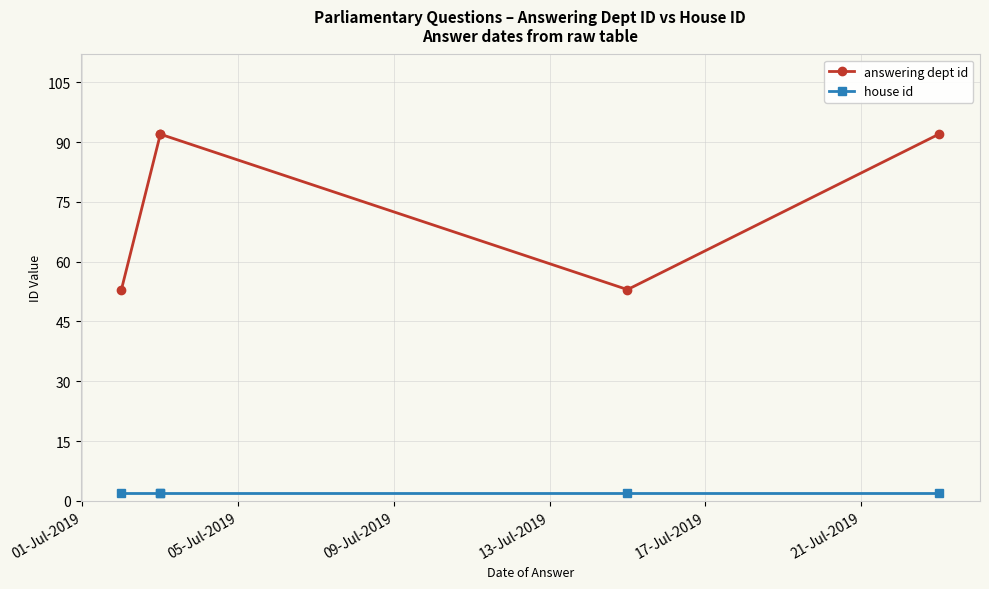

Is it true that house id equals 2 at 17-Jul-2019?

True